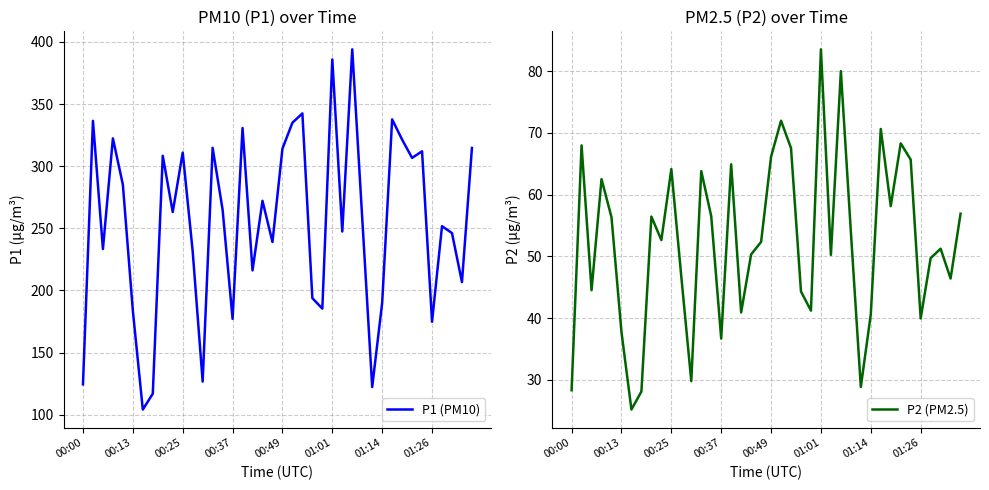

Which series has the largest range (max minus min)?

P1 (PM10)